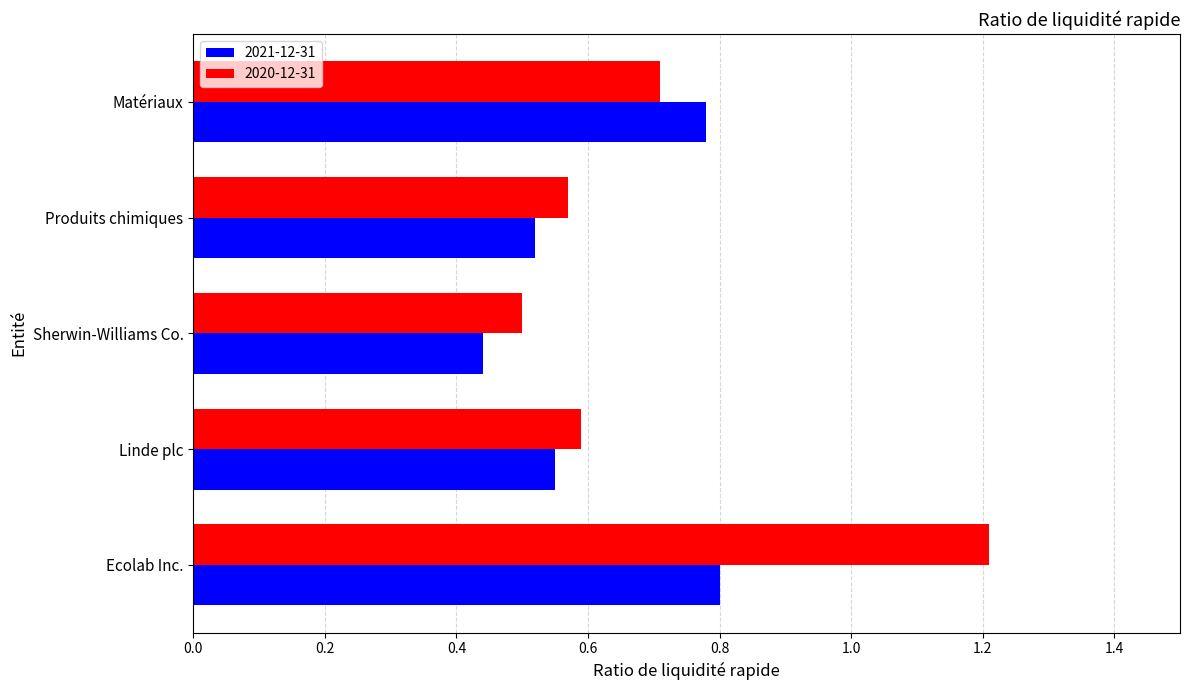

Is the value of 2021-12-31 at Ecolab Inc. greater than the value of 2020-12-31 at Sherwin-Williams Co.?

Yes